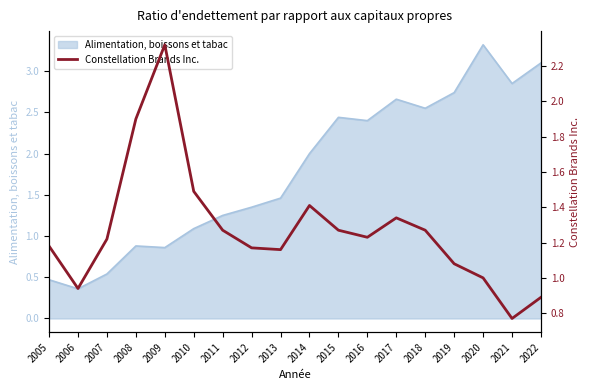

Reading right to left, what are all the values shown in this chart?

2022=0.9	2021=0.8	2020=1.0	2019=1.1	2018=1.3	2017=1.3	2016=1.2	2015=1.3	2014=1.4	2013=1.2	2012=1.2	2011=1.3	2010=1.5	2009=2.3	2008=1.9	2007=1.2	2006=0.9	2005=1.2